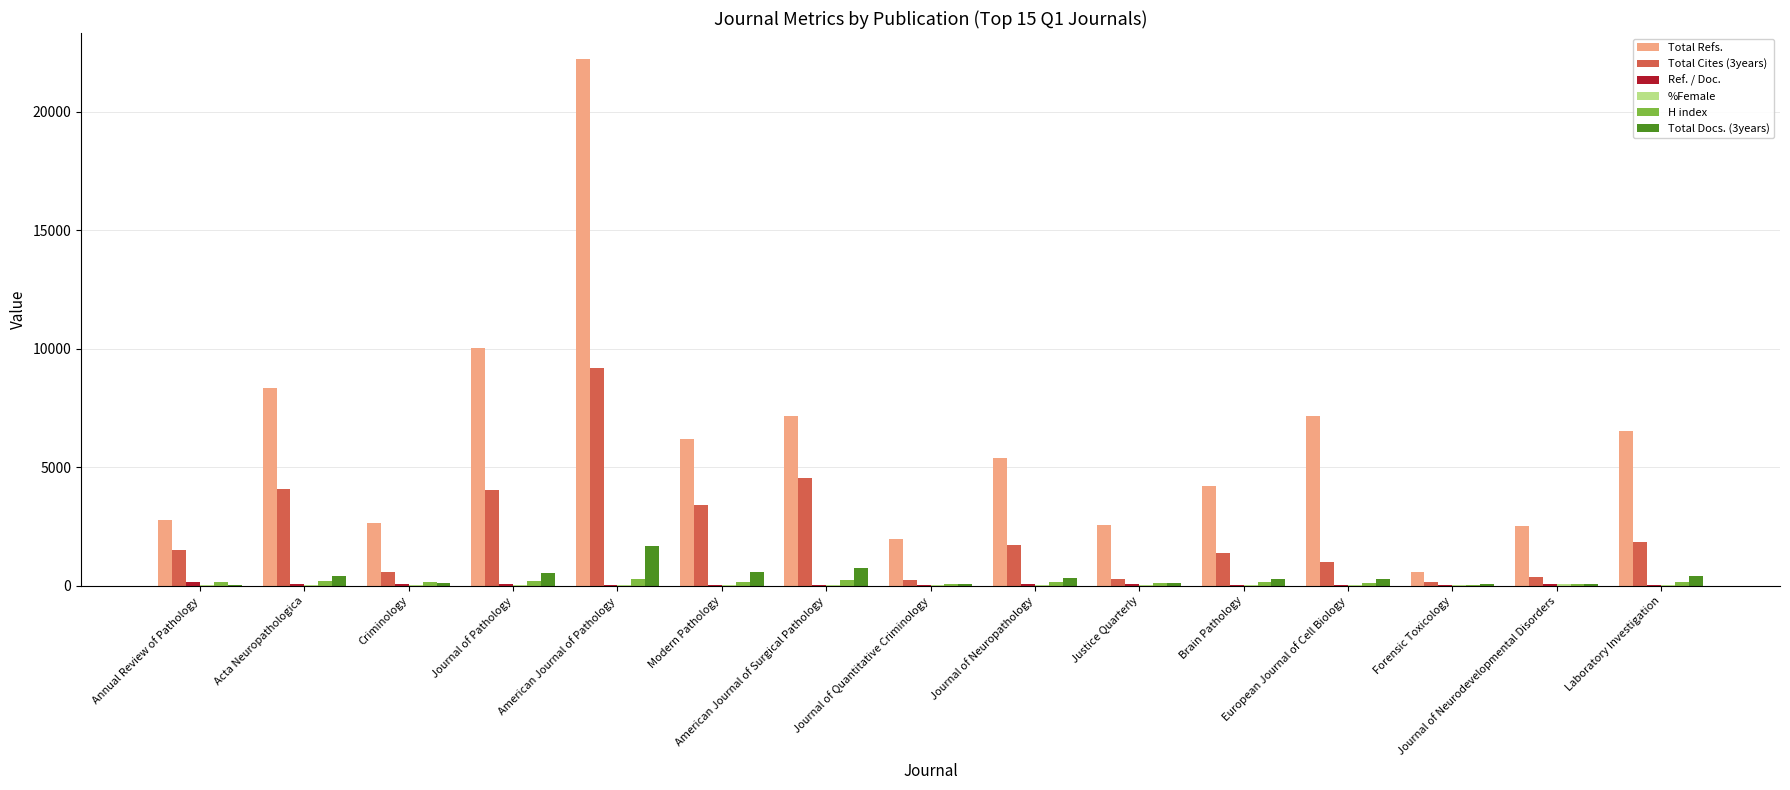

Where is Total Docs. (3years) nearest to the value 864?

American Journal of Surgical Pathology